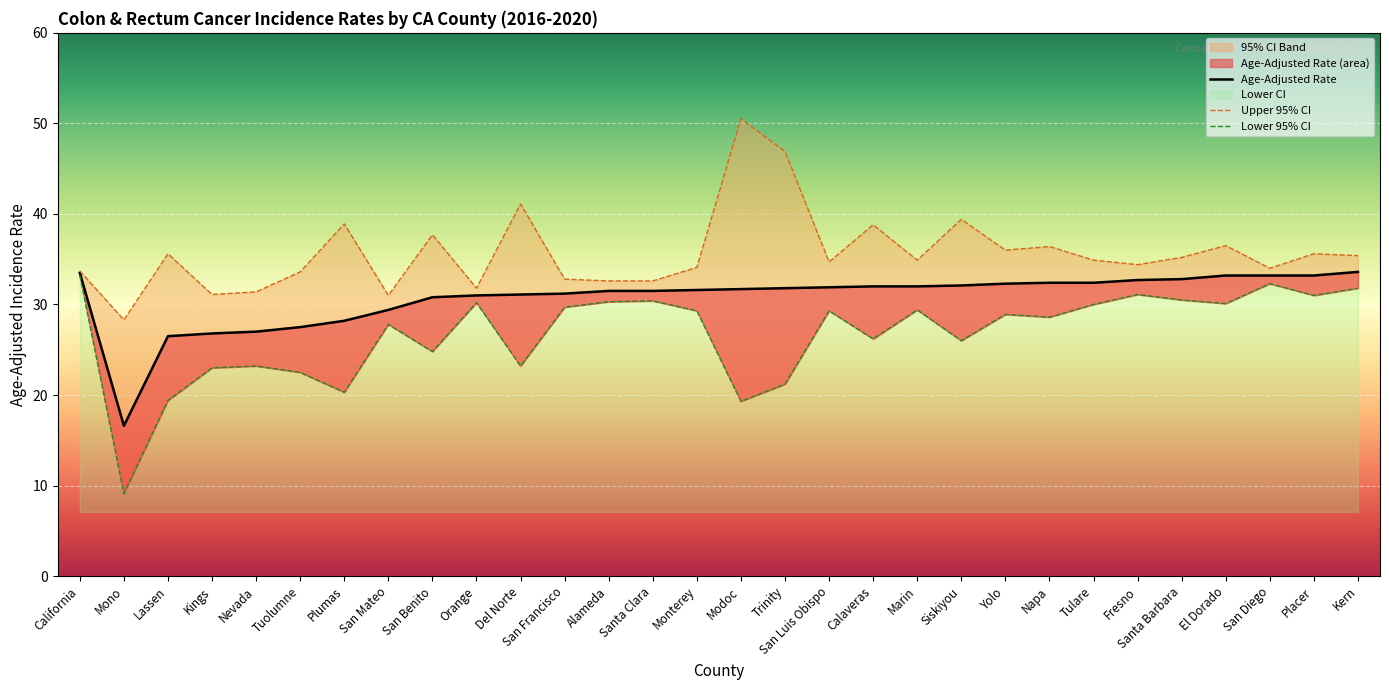

Between Mono and Kern, which series saw the biggest shift?

Lower 95% CI